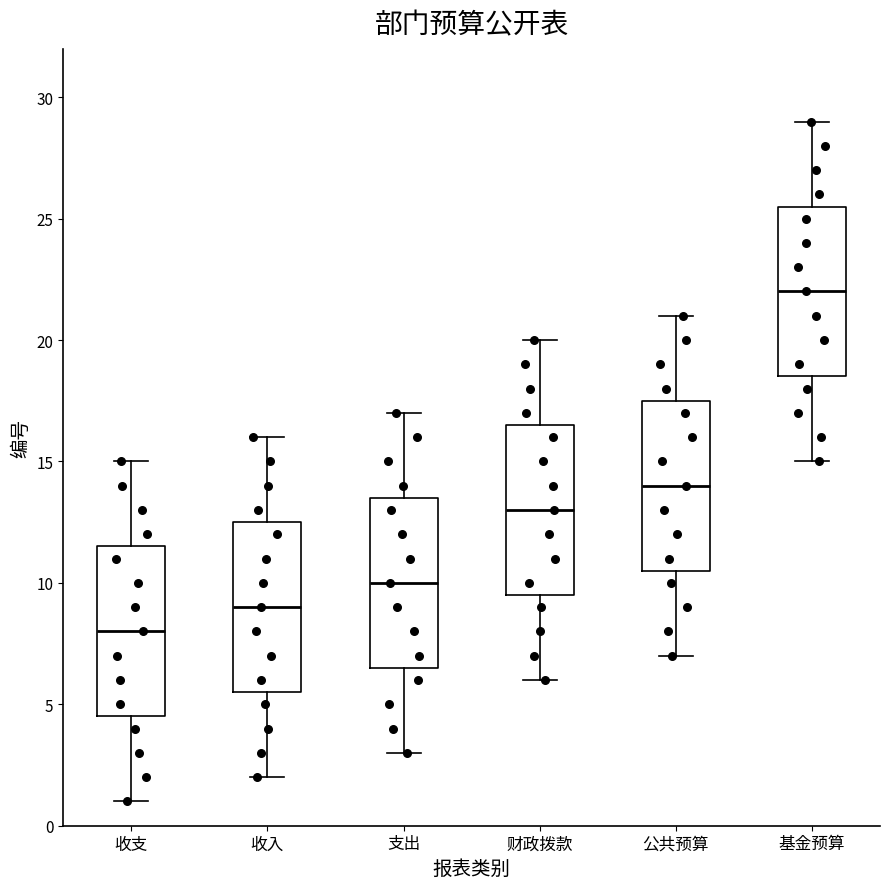

Reading left to right, read every box against the y-axis: the position of its median line, the range the box covers, and the ends of its whiskers. The values are not printed on the chart, so give them approximately, as read against the axis.

收支: median 8.0, box 4.5 to 11.5, whiskers 1.0 to 15.0
收入: median 9.0, box 5.5 to 12.5, whiskers 2.0 to 16.0
支出: median 10.0, box 6.5 to 13.5, whiskers 3.0 to 17.0
财政拨款: median 13.0, box 9.5 to 16.5, whiskers 6.0 to 20.0
公共预算: median 14.0, box 10.5 to 17.5, whiskers 7.0 to 21.0
基金预算: median 22.0, box 18.5 to 25.5, whiskers 15.0 to 29.0